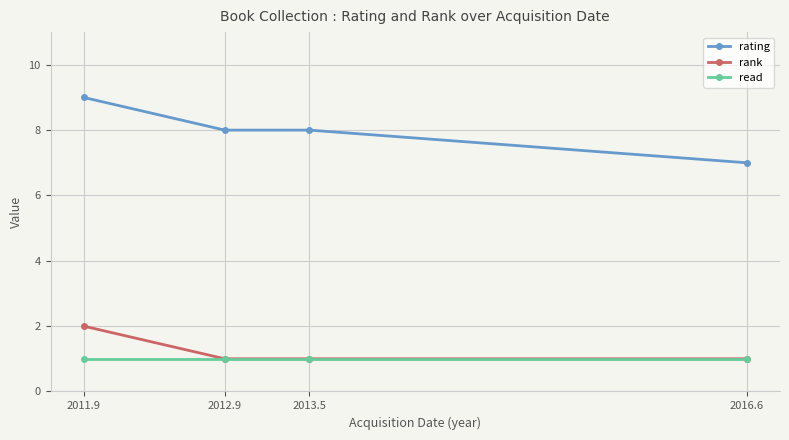

At 2011.9, list the series in order from smallest to largest.

read, rank, rating